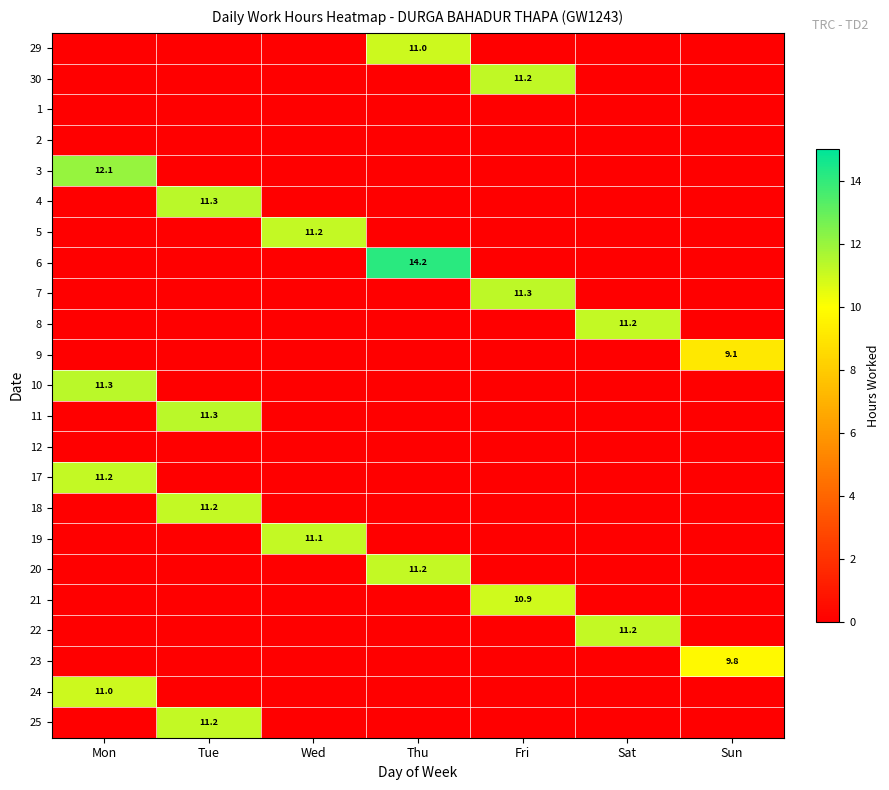

How many values in 22 are above zero?

1